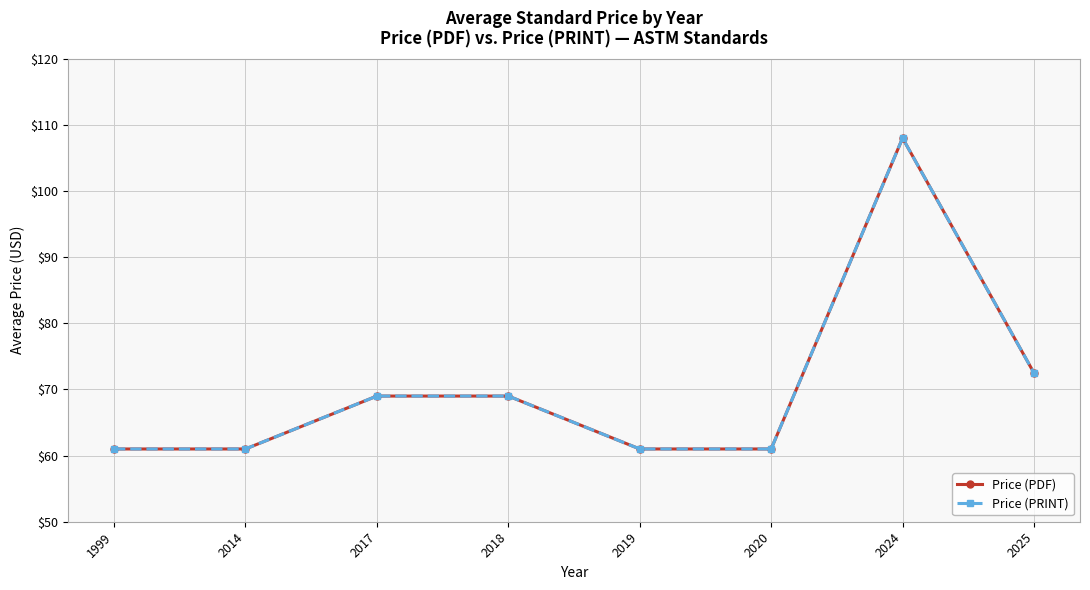

What is the sum of all Price (PDF) values?

562.5